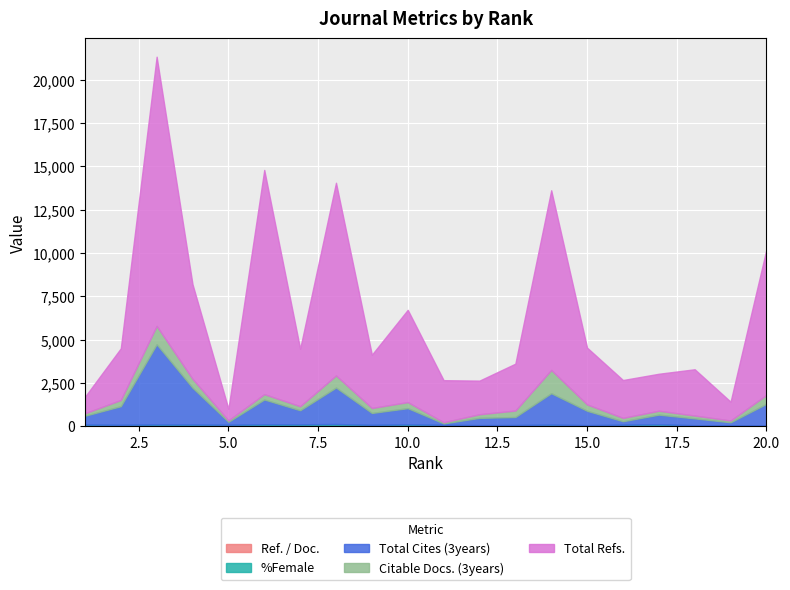

The Total Cites (3years) series shows 918 at 8. True or false?

False